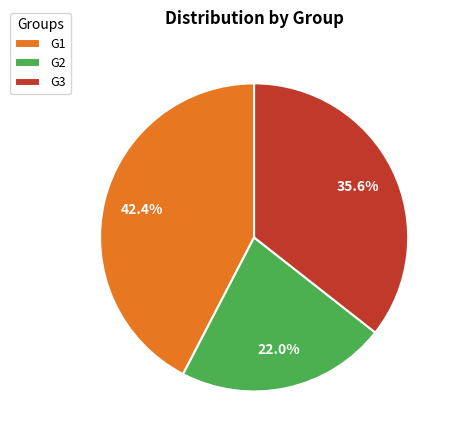

Which has a higher value, G2 or G1?

G1